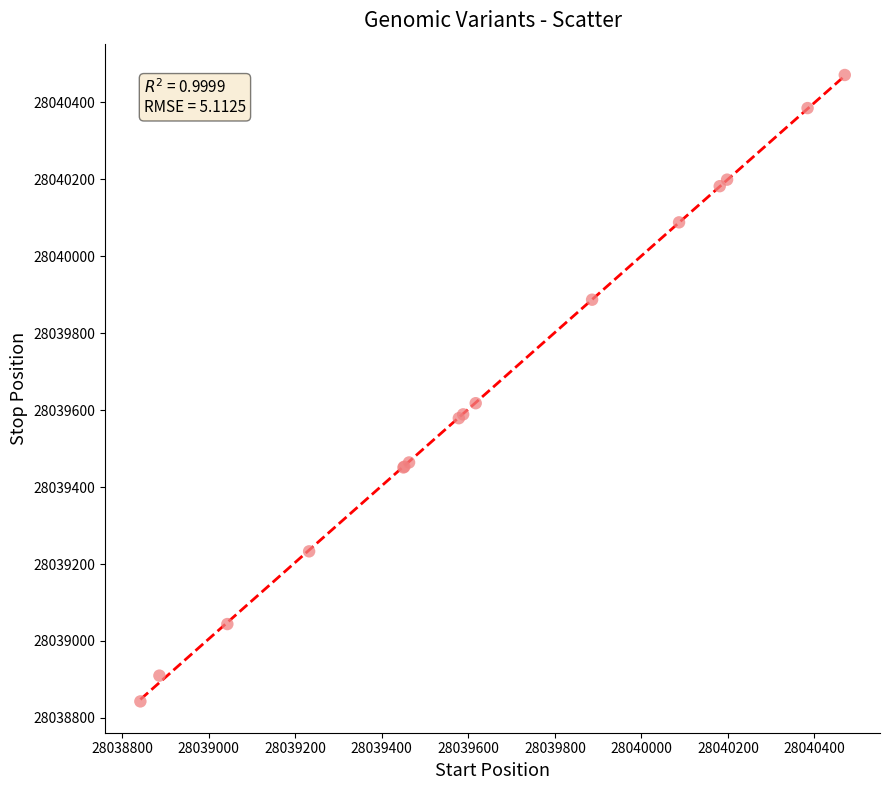

What Y value in the scatter plot is closest to 28039657?

28039618